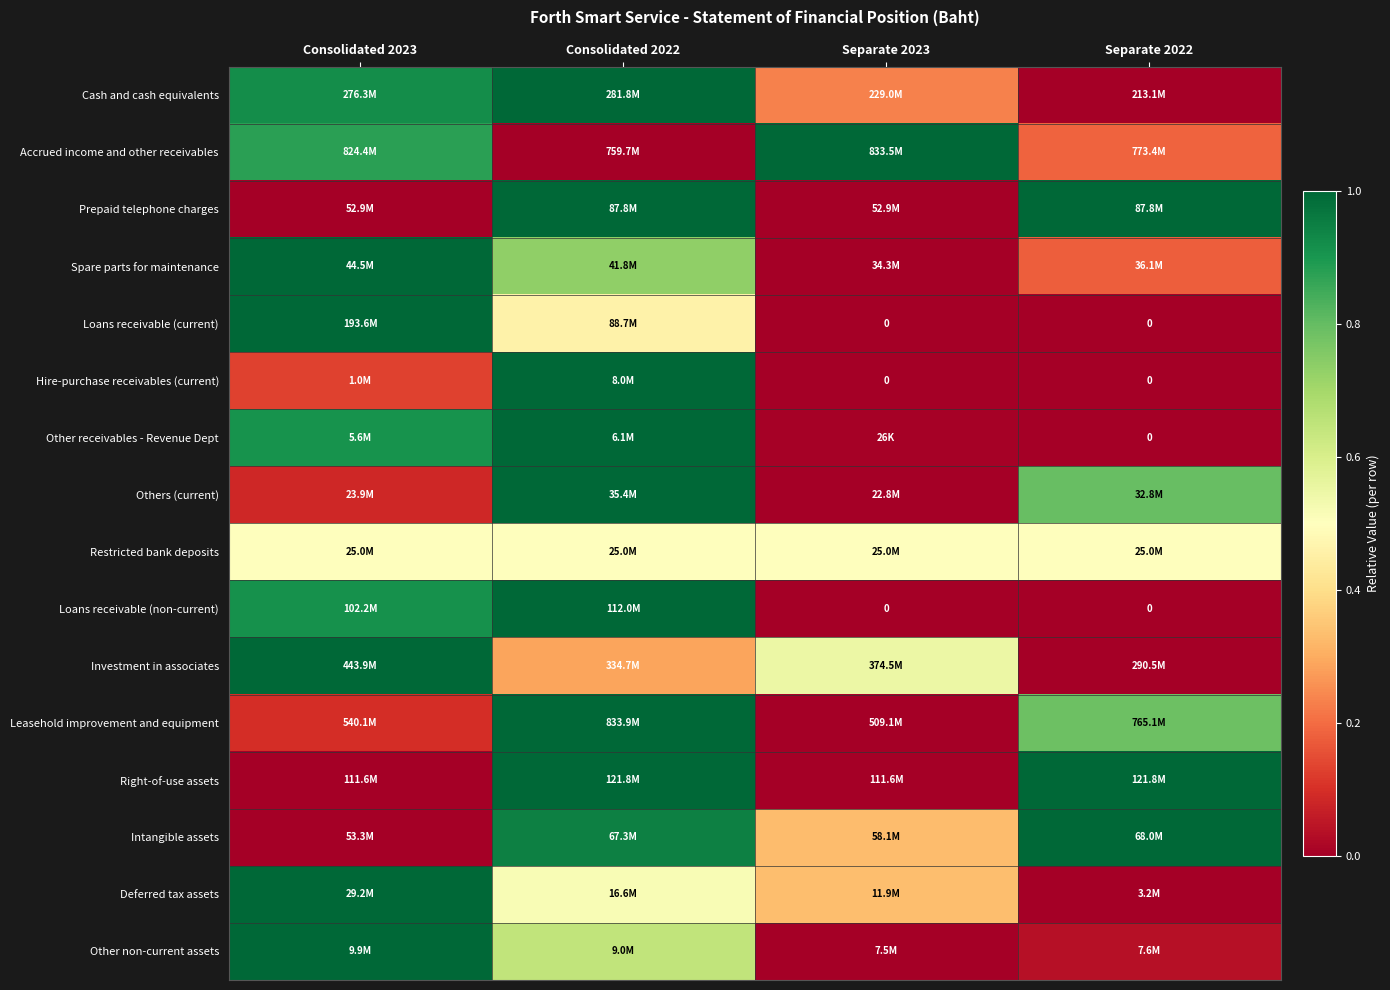

What is the difference between the second highest and minimum values in the Investment in associates series?

0.5